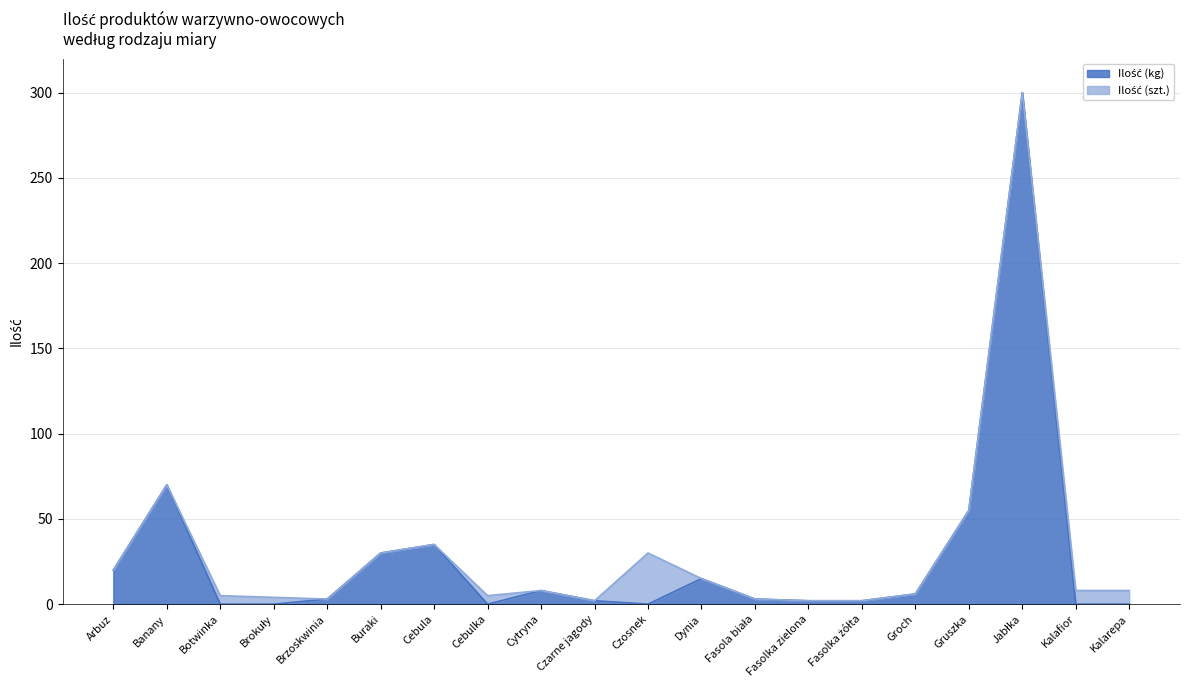

Which category has the highest value across all series?

Jabłka